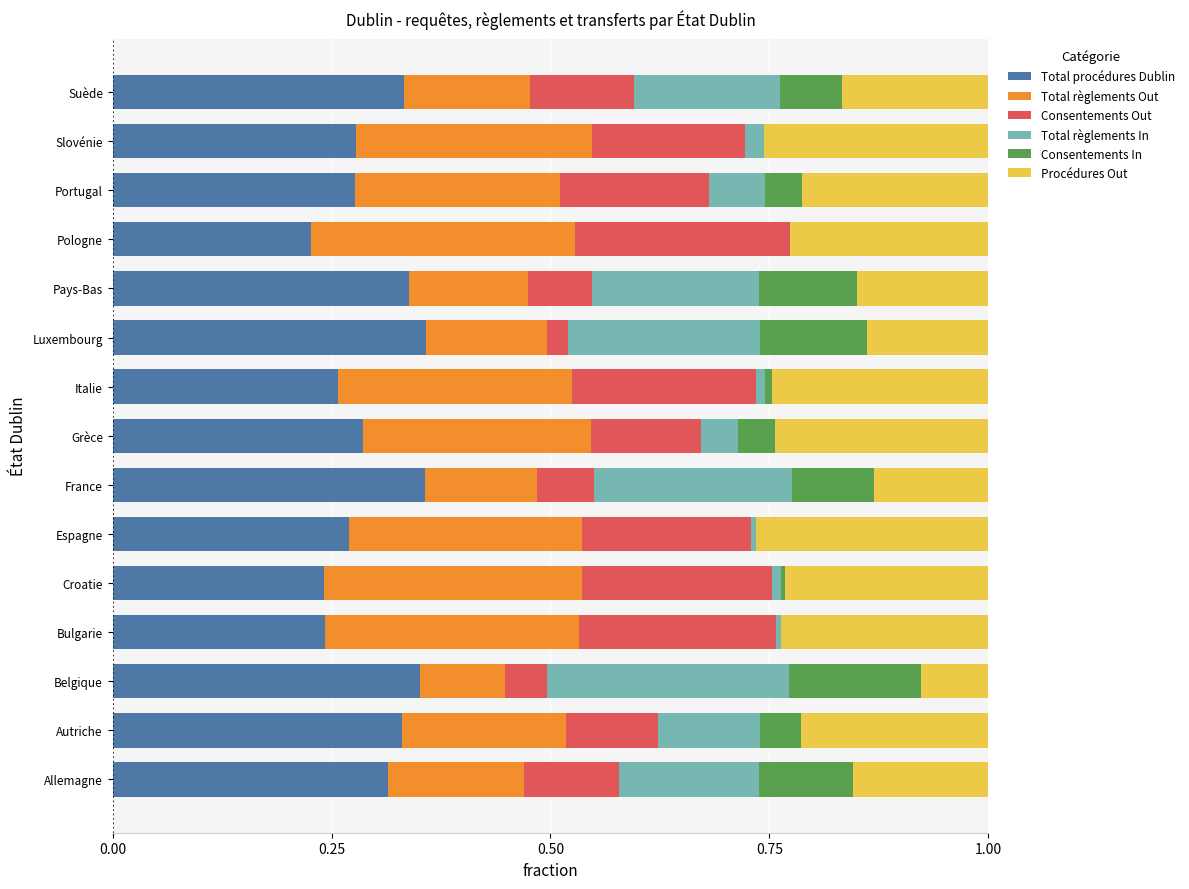

The Total procédures Dublin series shows 0.1 at Grèce. True or false?

False